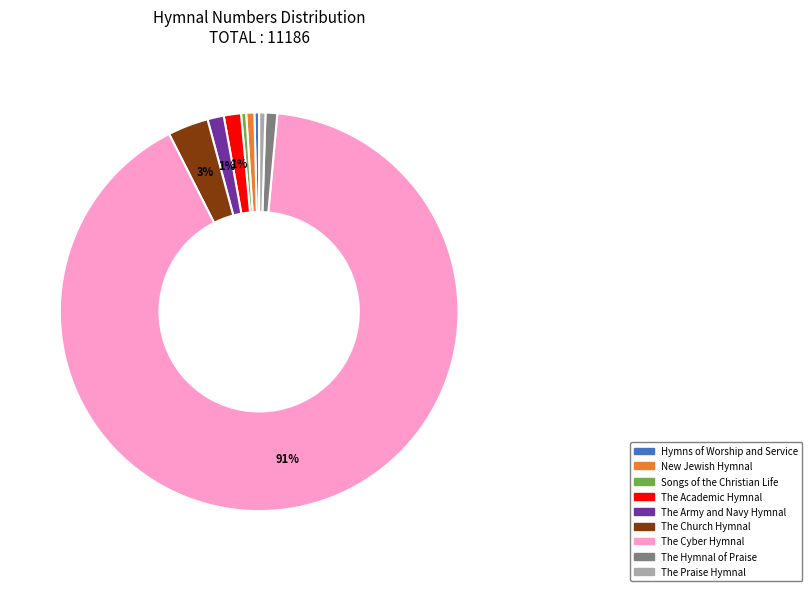

Which category has the biggest portion of the pie?

The Cyber Hymnal